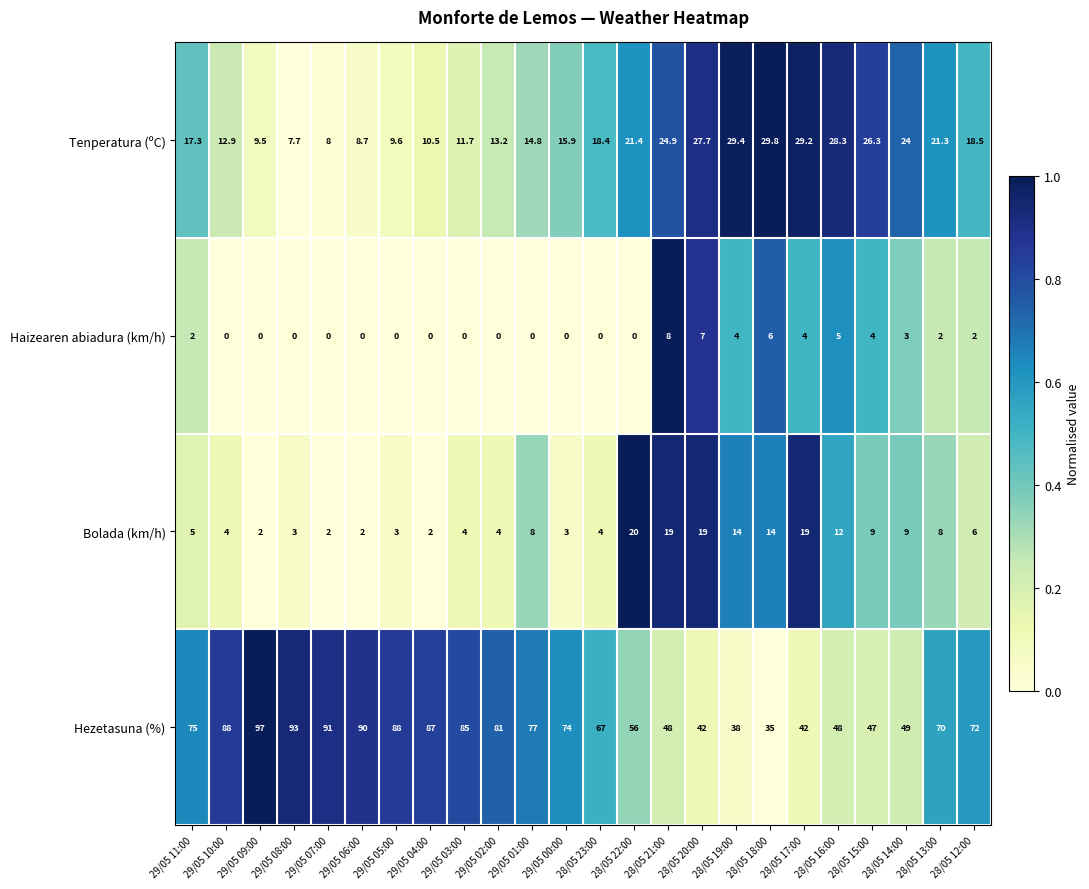

At which category is the sum across all series the highest?

29/05 09:00